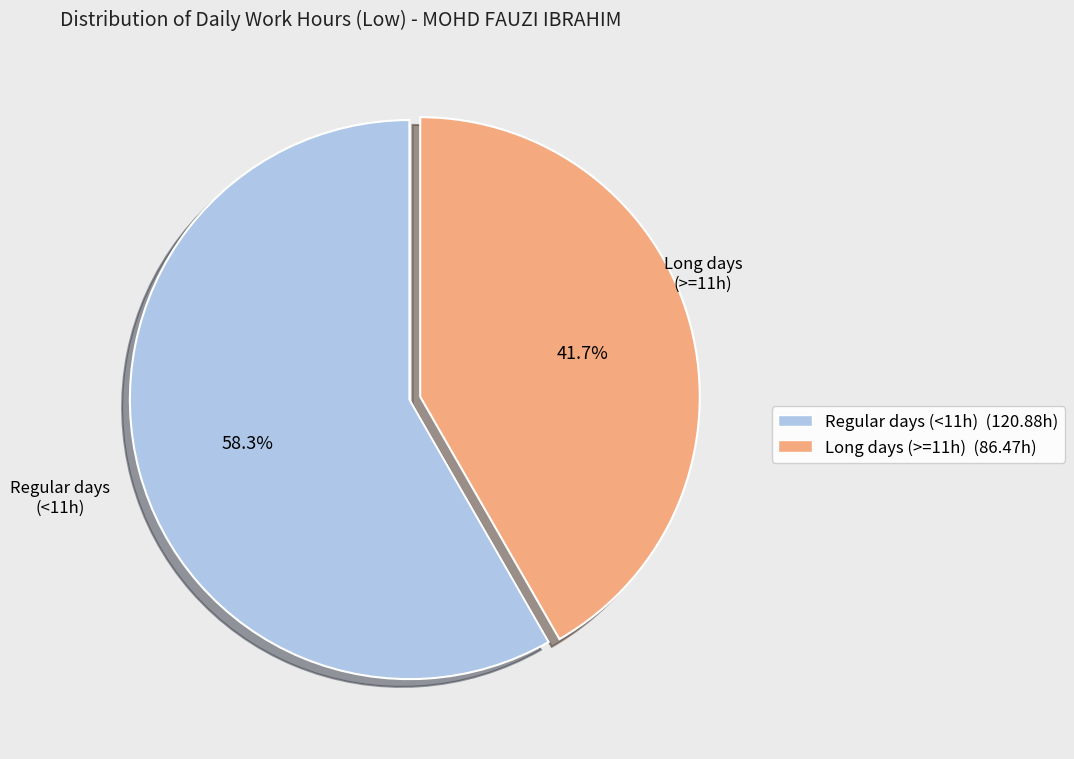

What is the ratio of the value at Long days (>=11h) (86.47h) to the value at Regular days (<11h) (120.88h)?

0.7